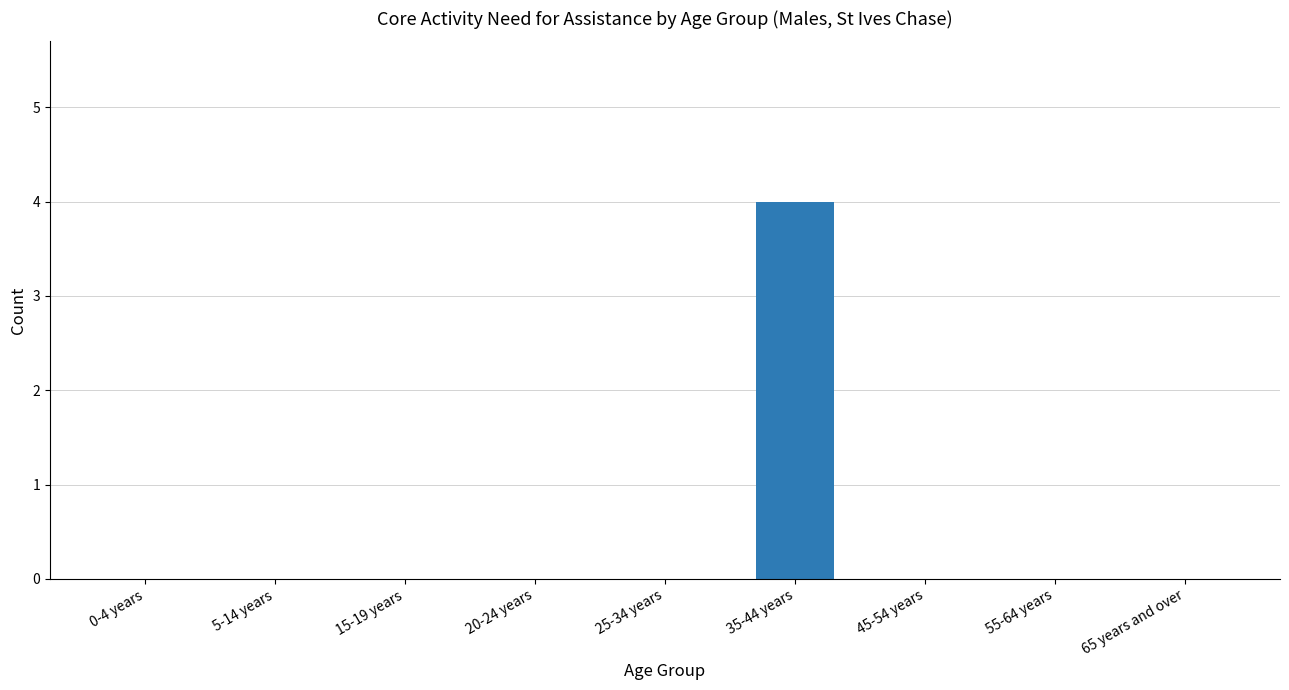

The value at 20-24 years is 0. True or false?

True